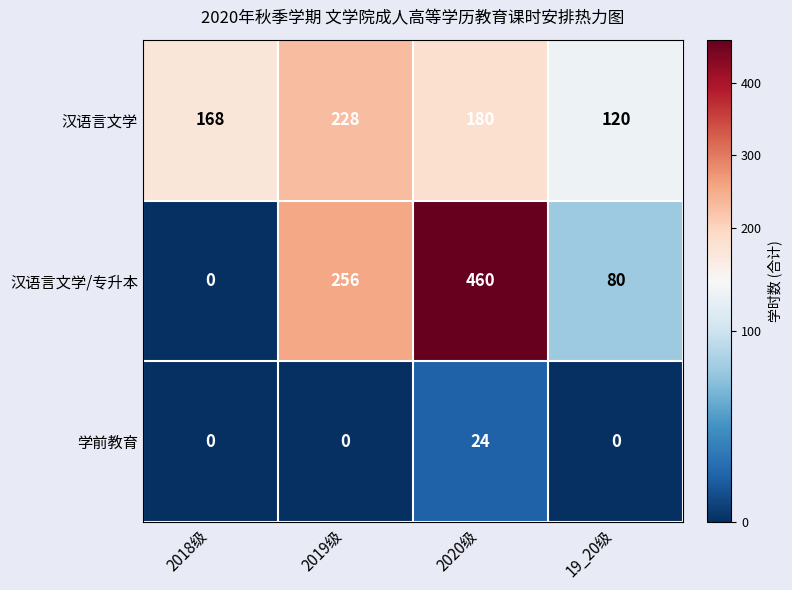

What is the spread (max minus min) of values at 2018级?

168